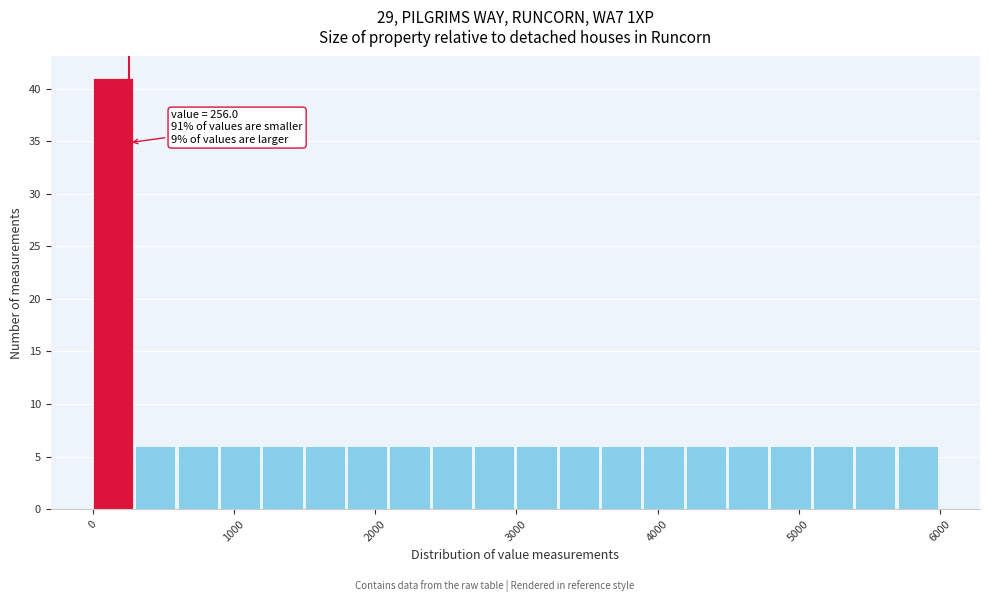

Around what value on the x-axis is the tallest bar? Give the approximate position of its centre, as read against the axis.

100